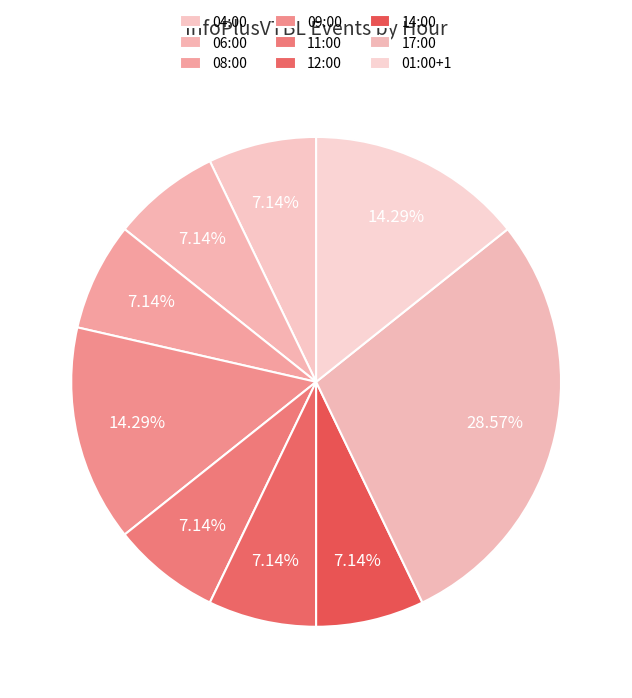

What percentage is NOT represented by 06:00?

92.9%